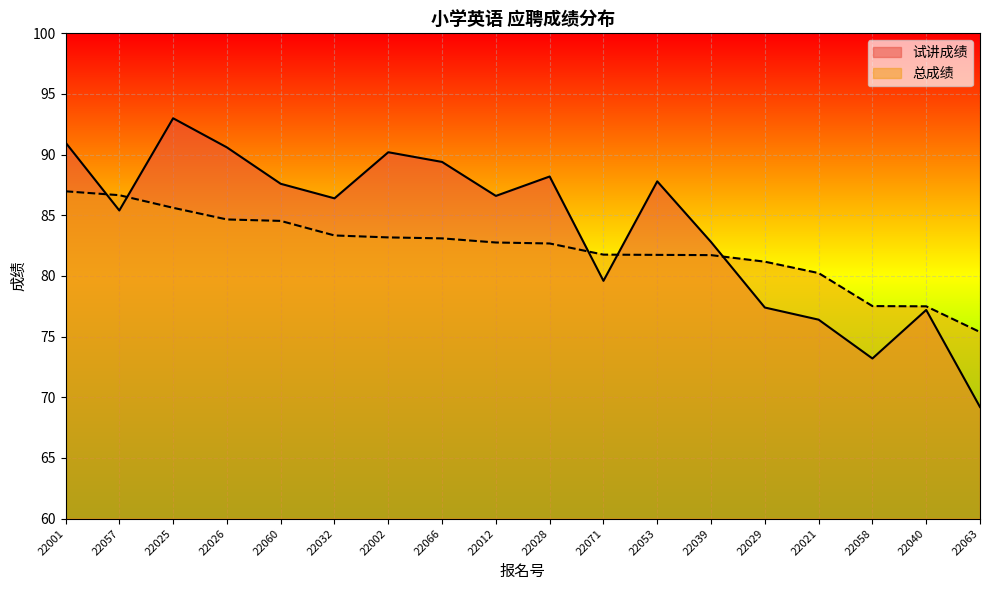

What are all the series names shown in the legend?

试讲成绩, 总成绩